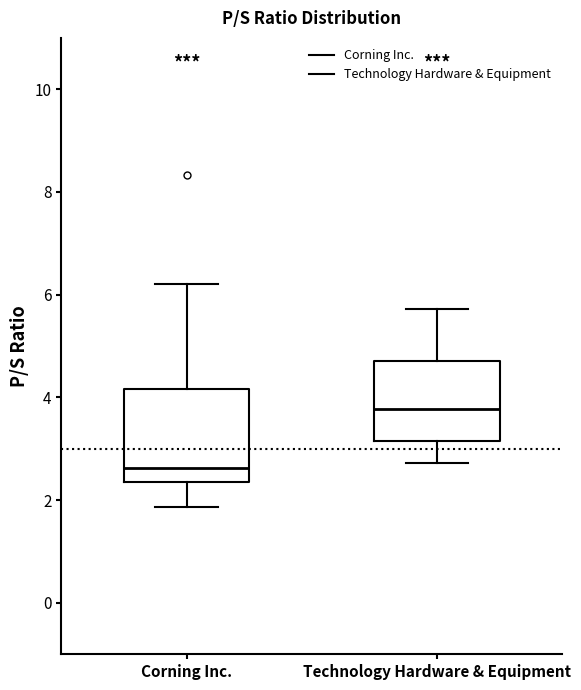

Reading left to right, read every box against the y-axis: the position of its median line, the range the box covers, and the ends of its whiskers. The values are not printed on the chart, so give them approximately, as read against the axis.

Corning Inc.: median 2.6, box 2.4 to 4.2, whiskers 1.8 to 6.2
Technology Hardware & Equipment: median 3.8, box 3.2 to 4.8, whiskers 2.8 to 5.8